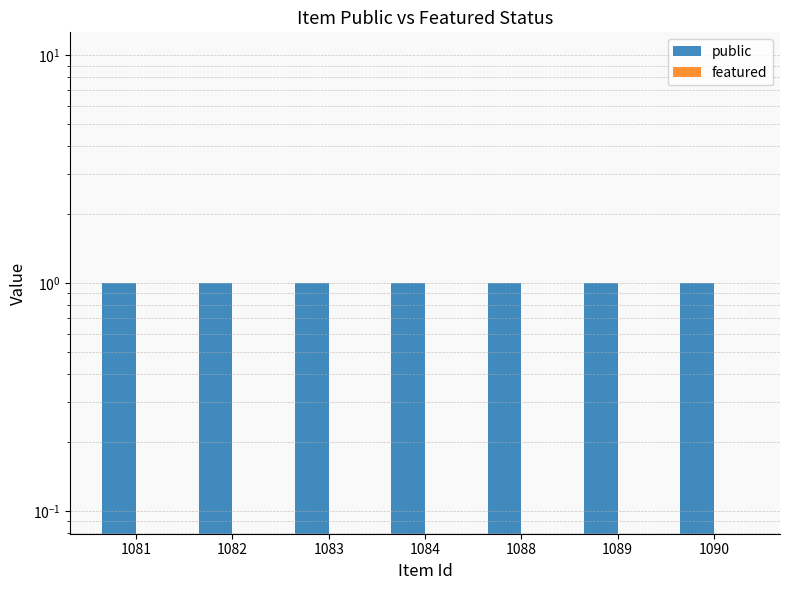

Which series has the largest range (max minus min)?

public